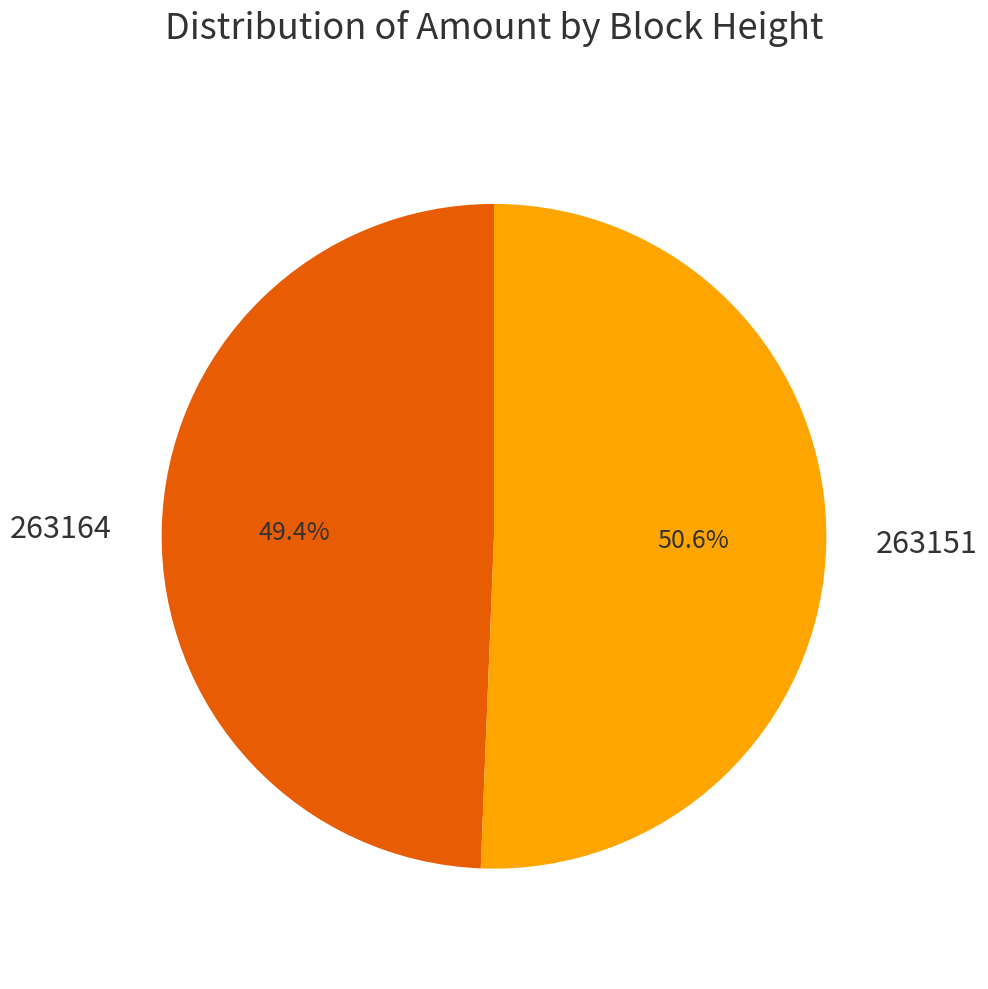

Which category has the biggest portion of the pie?

263151